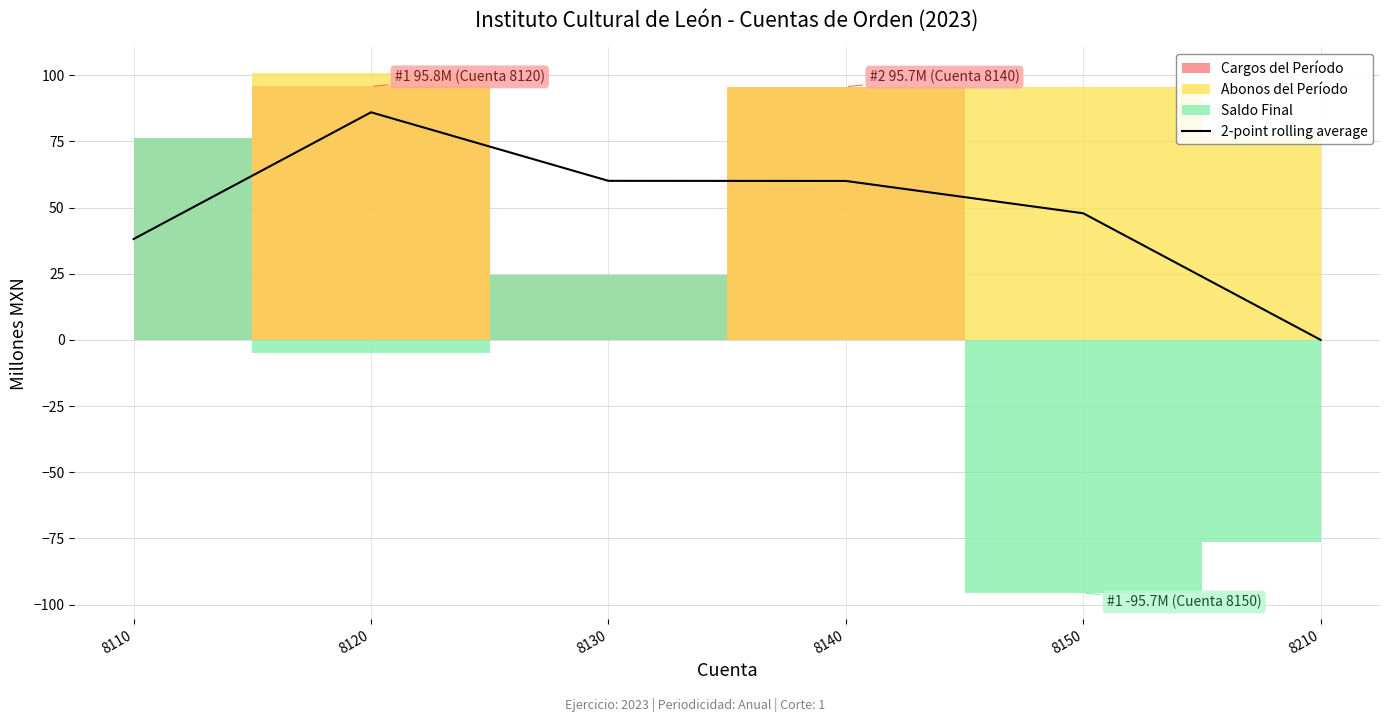

How many lines are shown in the chart?

1